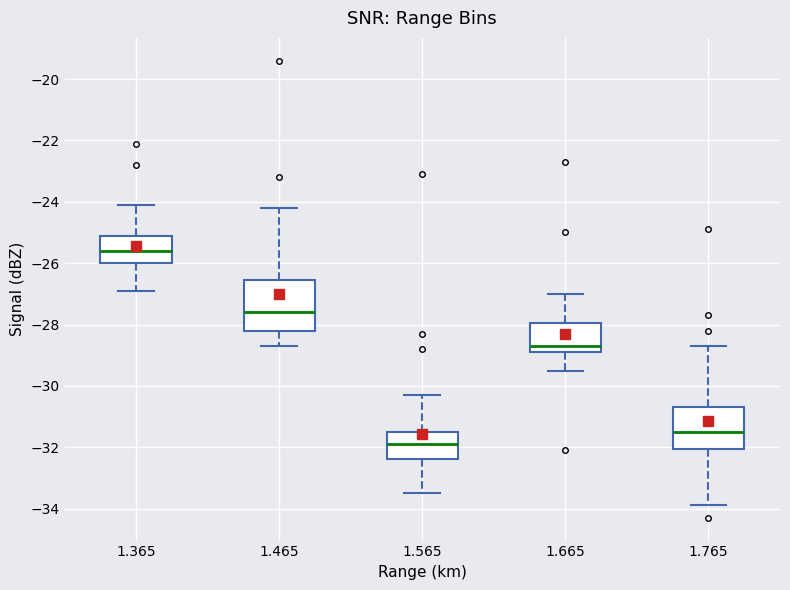

Reading left to right, read every box against the y-axis: the position of its median line, the range the box covers, and the ends of its whiskers. The values are not printed on the chart, so give them approximately, as read against the axis.

1.365: median -25.6, box -26.0 to -25.0, whiskers -26.8 to -24.0
1.465: median -27.6, box -28.2 to -26.6, whiskers -28.6 to -24.2
1.565: median -31.8, box -32.4 to -31.4, whiskers -33.4 to -30.2
1.665: median -28.6, box -28.8 to -28.0, whiskers -29.4 to -27.0
1.765: median -31.4, box -32.0 to -30.6, whiskers -33.8 to -28.6